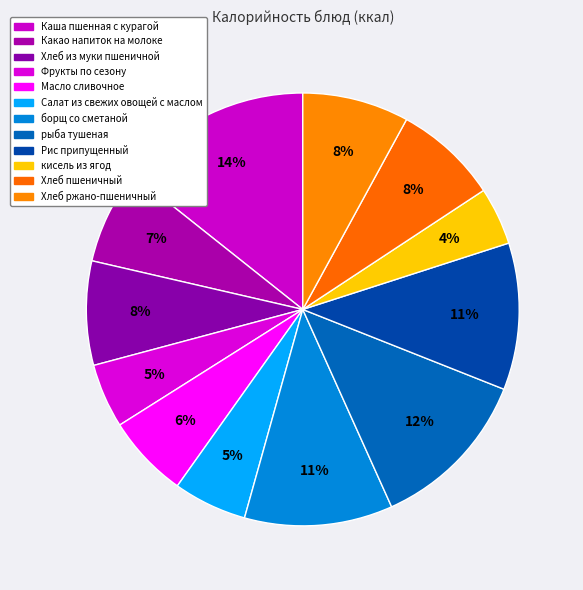

Count the number of slices in the pie.

12